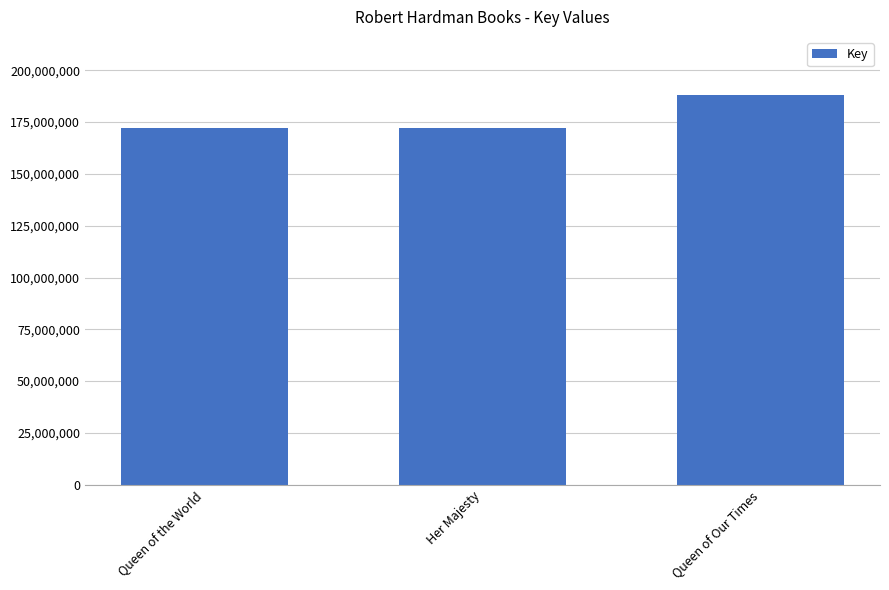

True or false: the data shows 187943955 at Queen of Our Times.

True